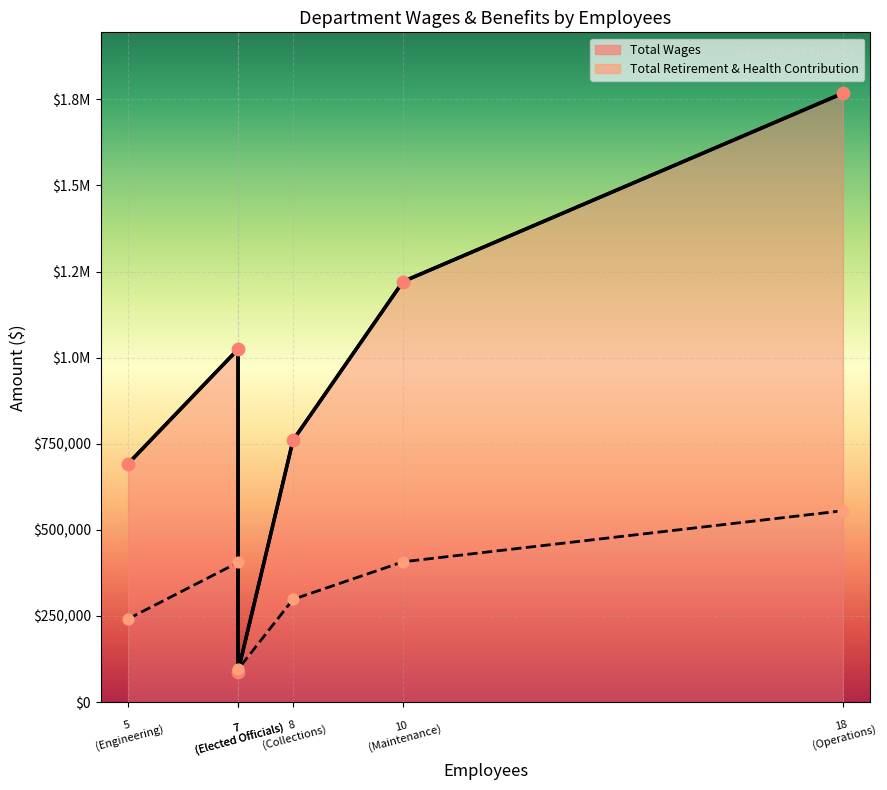

Approximately how many times larger is the value at 7
(Elected Officials) compared to 8
(Collections)?

0.1